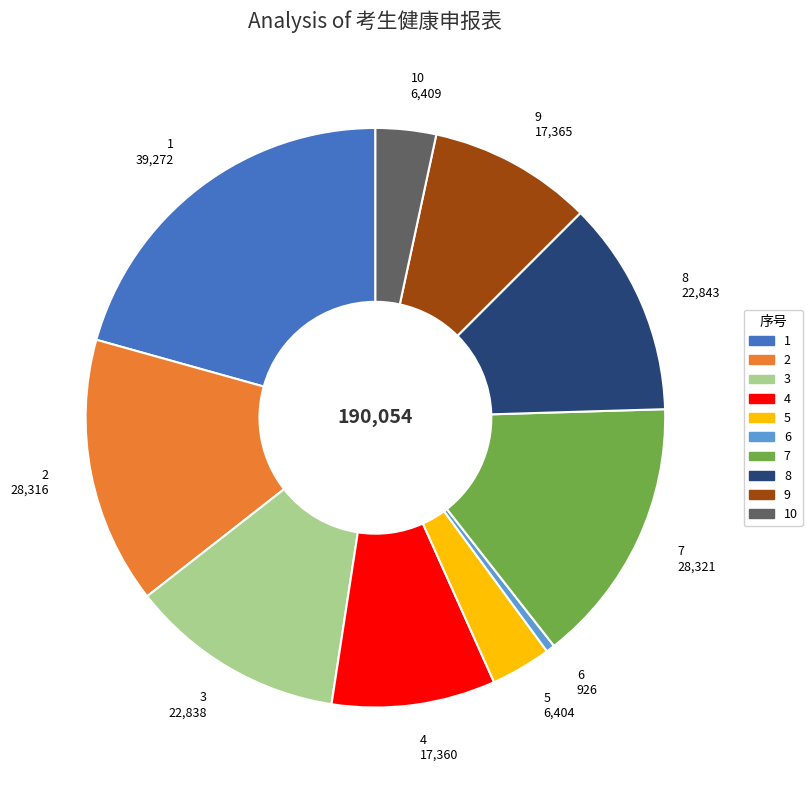

How many slices are in this pie chart?

10